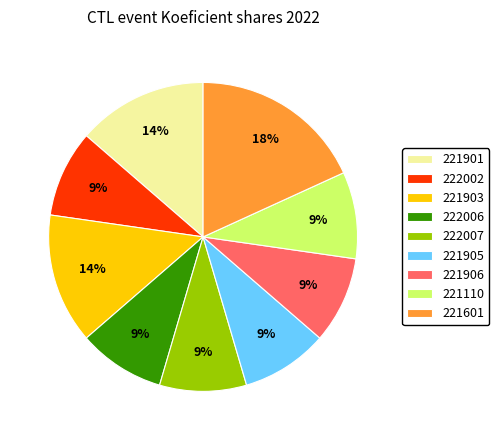

Does 221906 account for over 50% of the chart?

No